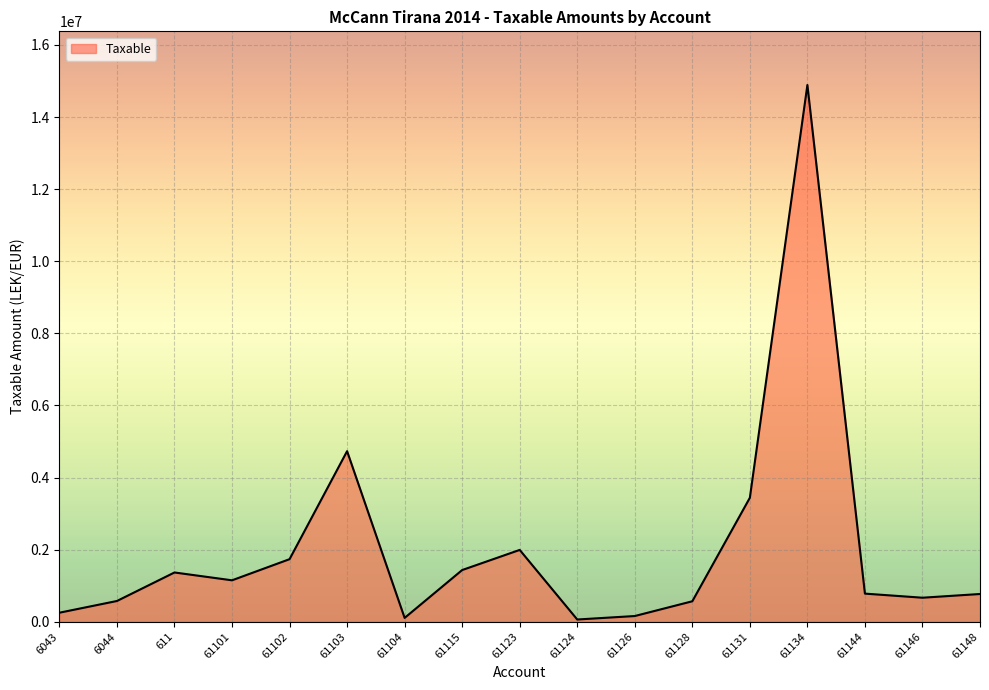

What is the difference between the maximum and minimum values?

14826046.6